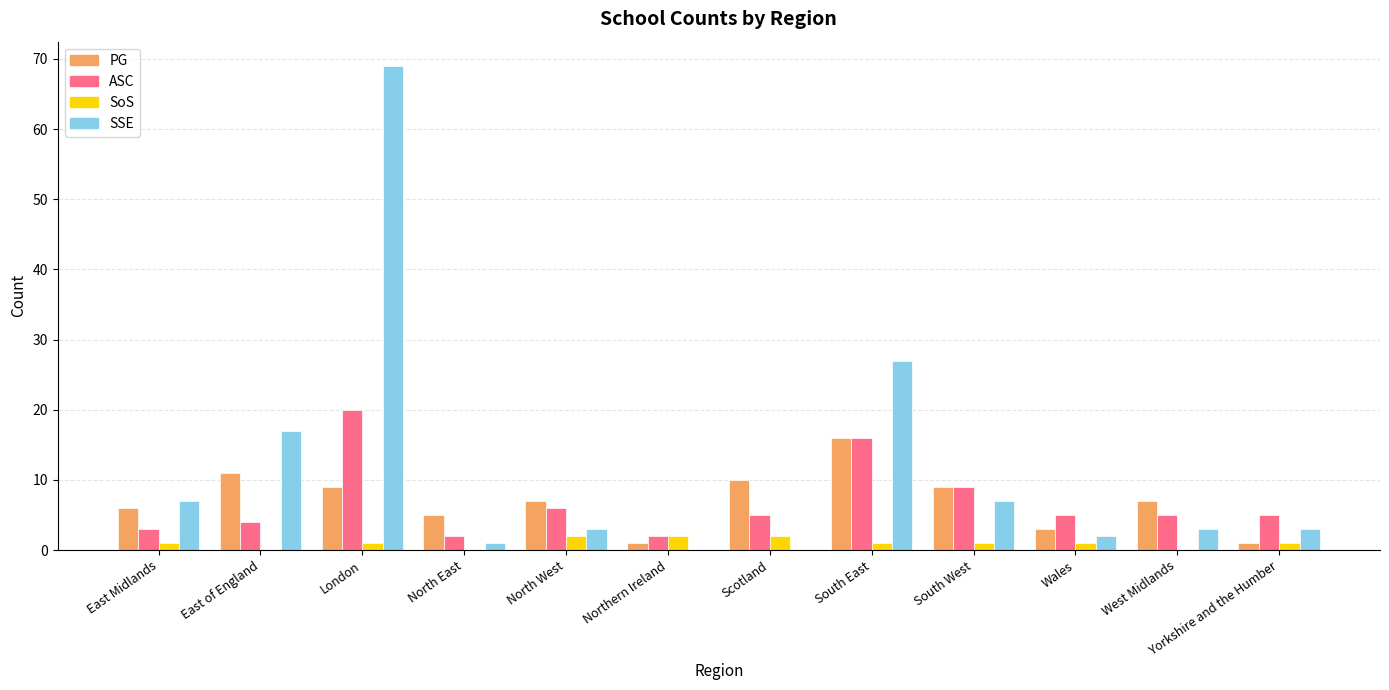

What is the total value across all series at South East?

60